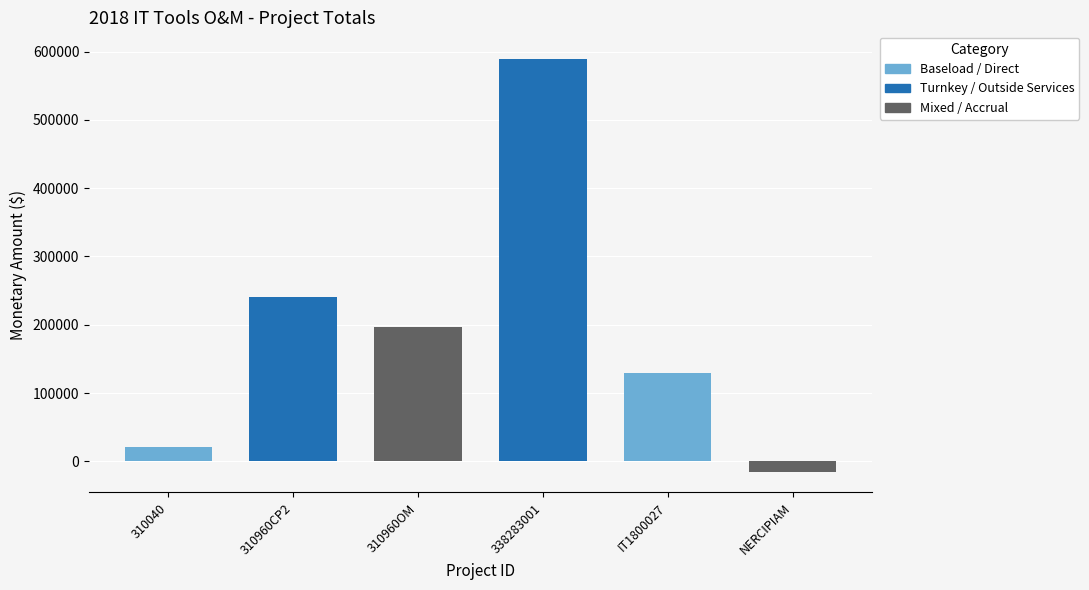

Reading right to left, what are all the values shown in this chart?

NERCIPIAM=-15282.5	IT1800027=128745.3	338283001=589687.3	310960OM=197294.0	310960CP2=240077.4	310040=21740.3